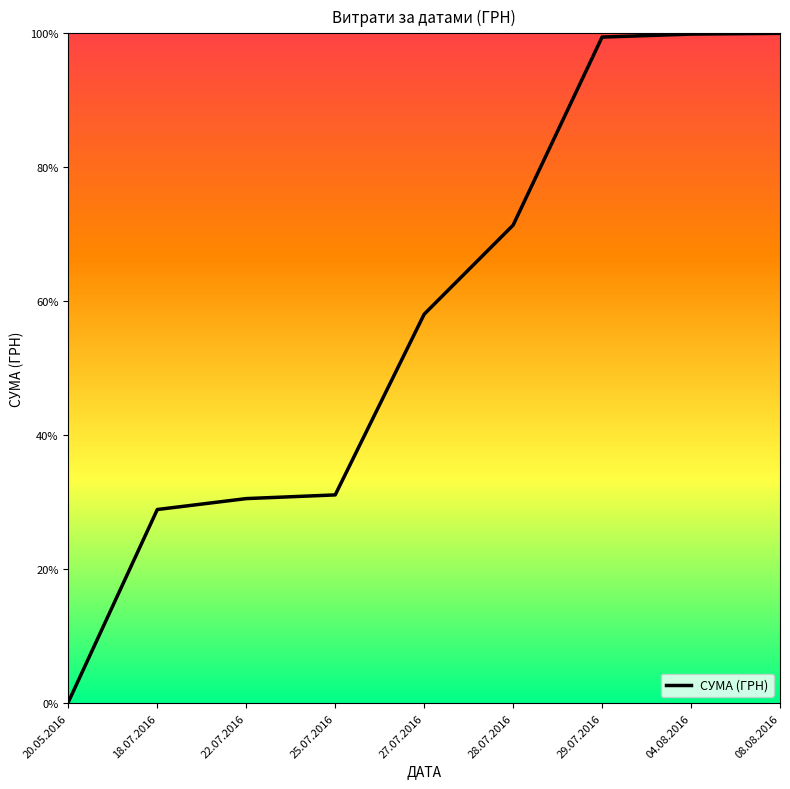

Which category has the lowest value across all series?

20.05.2016